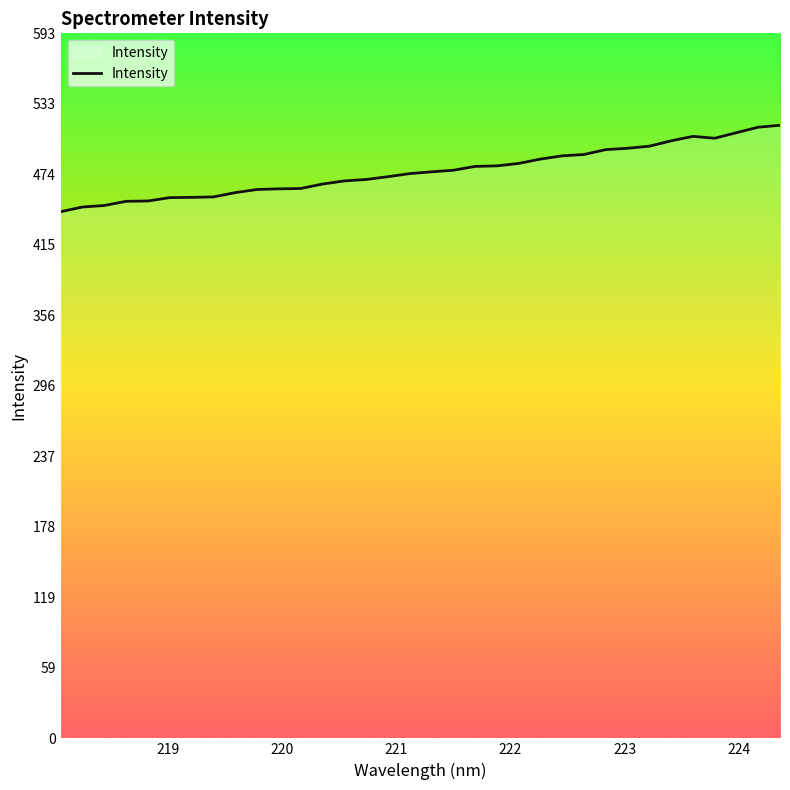

What is the difference between the maximum and minimum values?

72.6